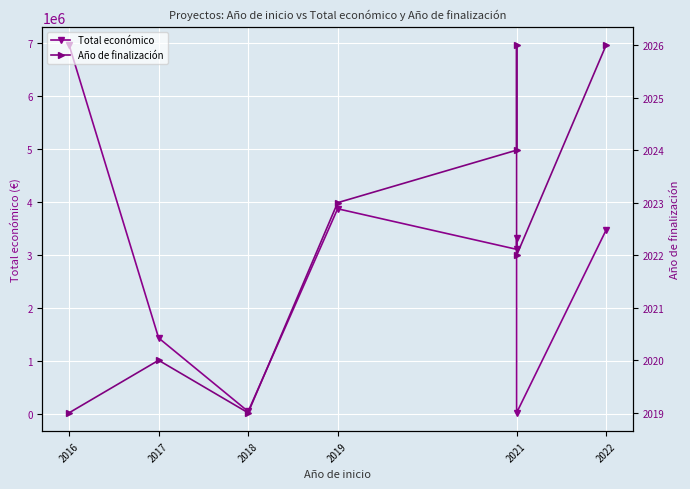

What is the label of the 4th point from the left?

2019